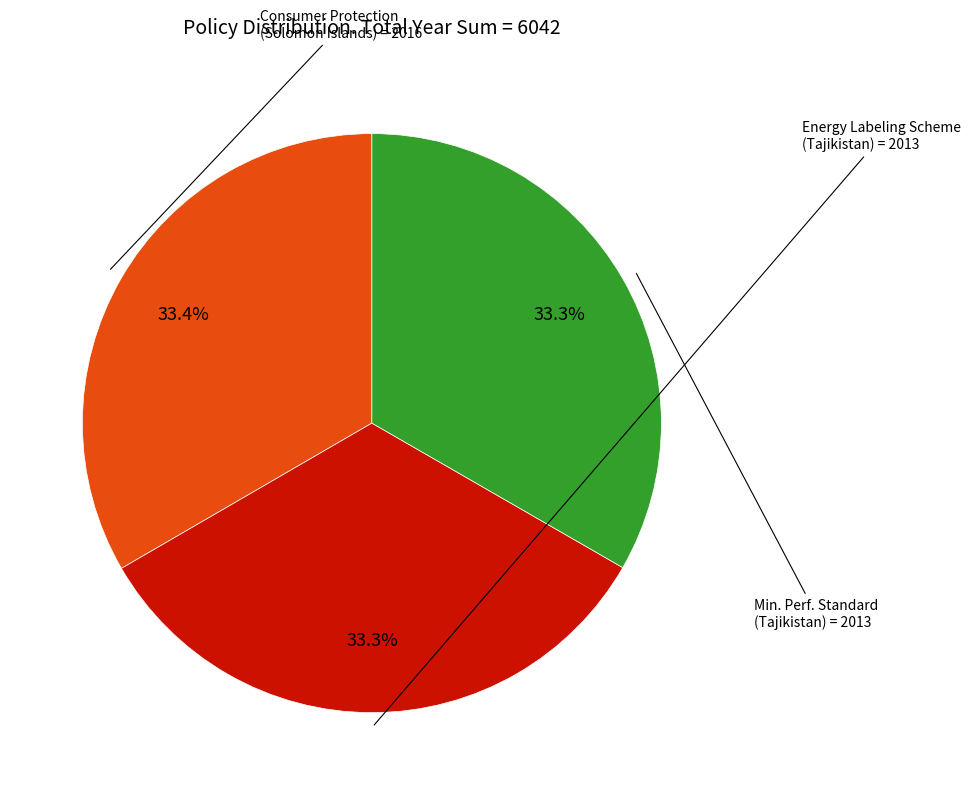

Does any single category account for the majority?

No